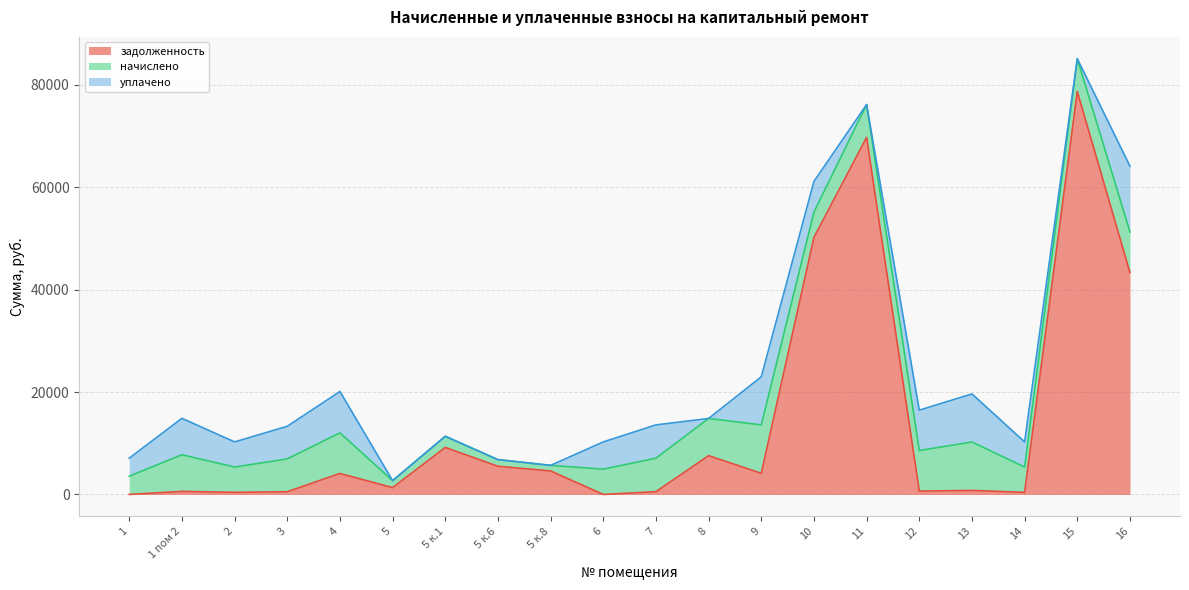

At which category does задолженность reach its first local valley?

2